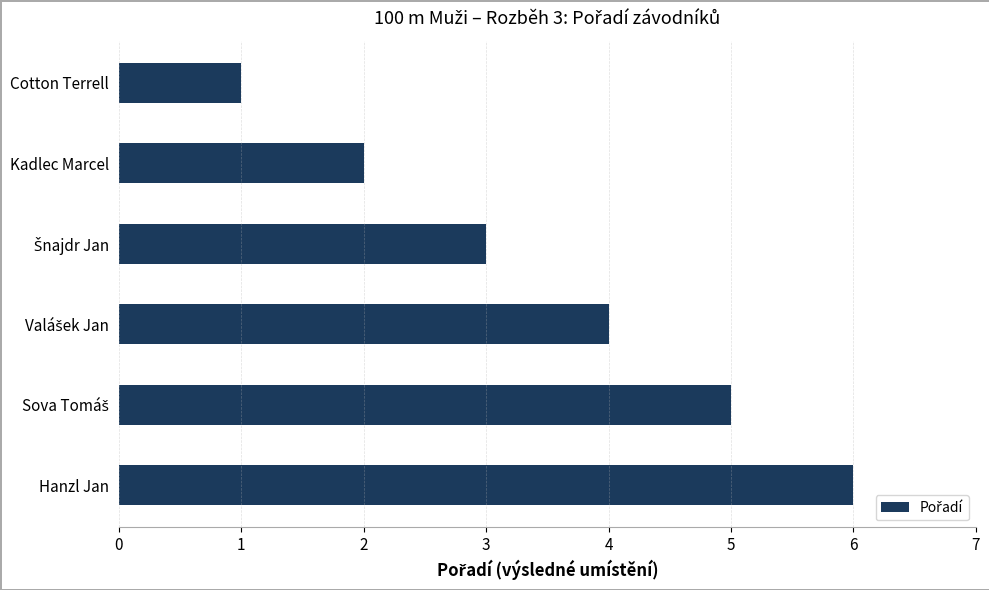

Approximately how many times larger is the value at Hanzl Jan compared to Kadlec Marcel?

3.0